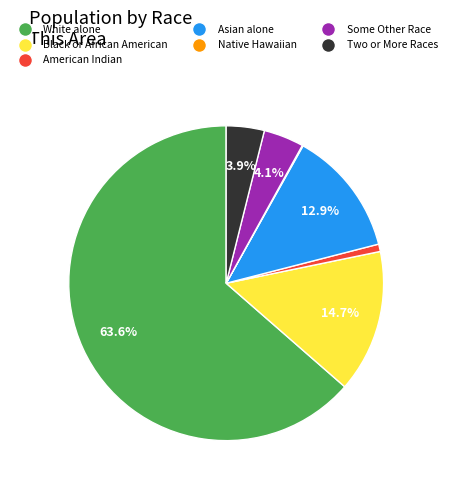

Between American Indian and White alone, which is larger?

White alone